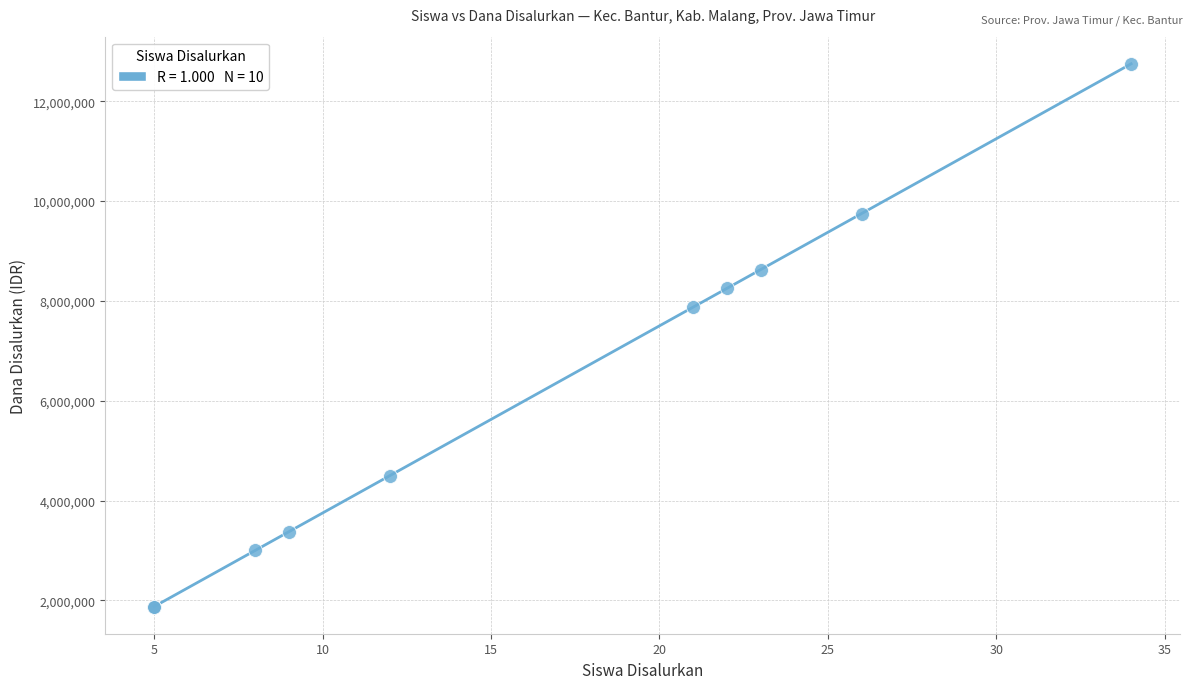

What Y value in the scatter plot is closest to 7312500?

7875000